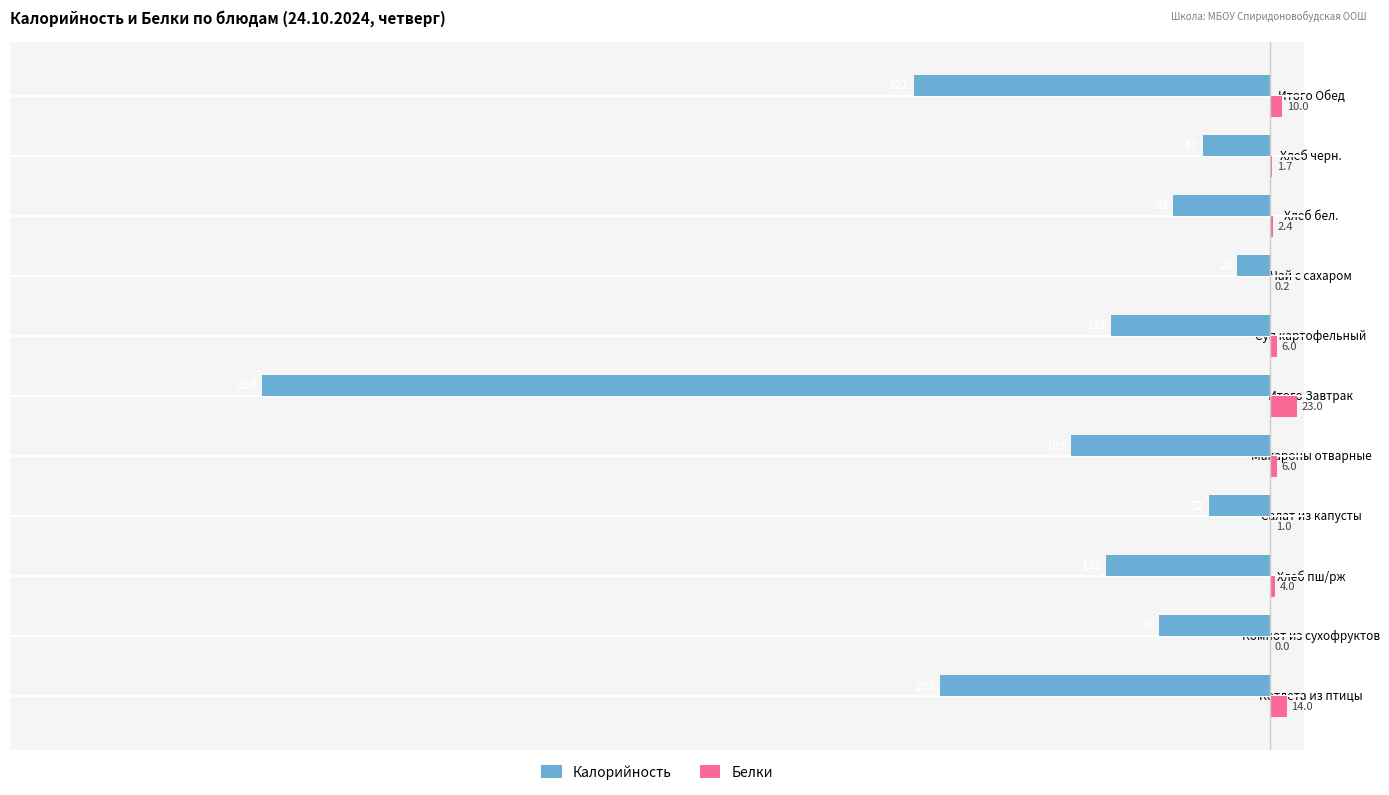

The value of Калорийность at Хлеб бел. is -82.0. True or false?

True